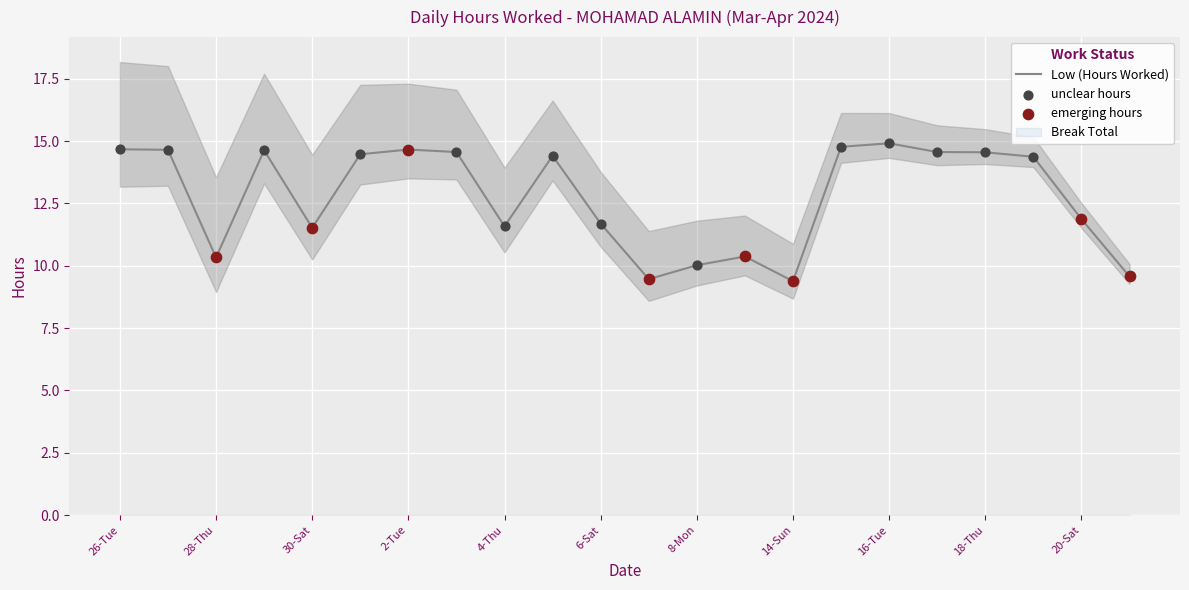

Between 21-Sun and 15-Mon, which is larger?

15-Mon